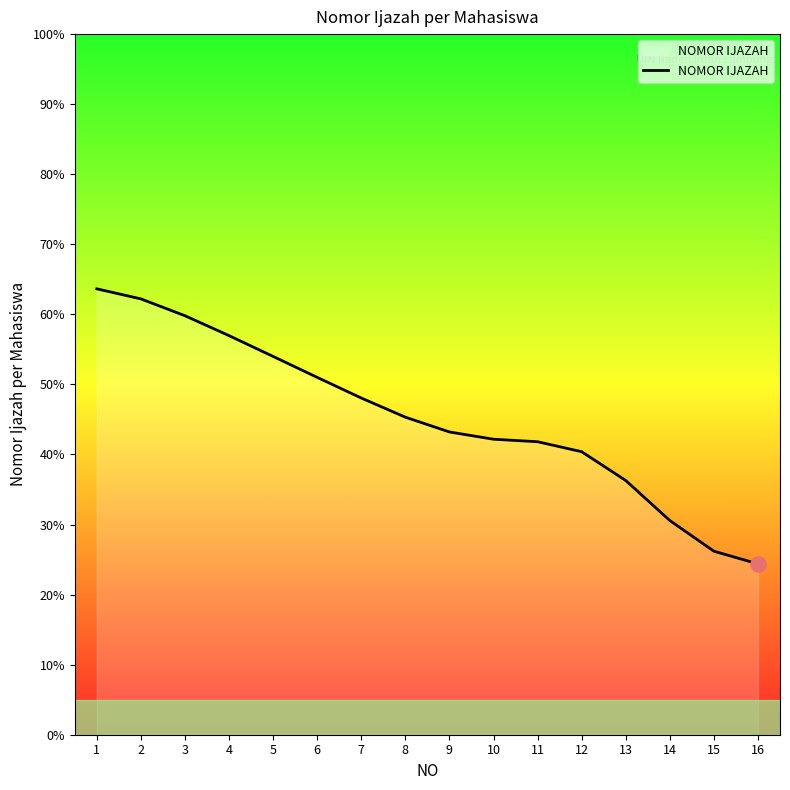

Between 1 and 16, which is larger?

1